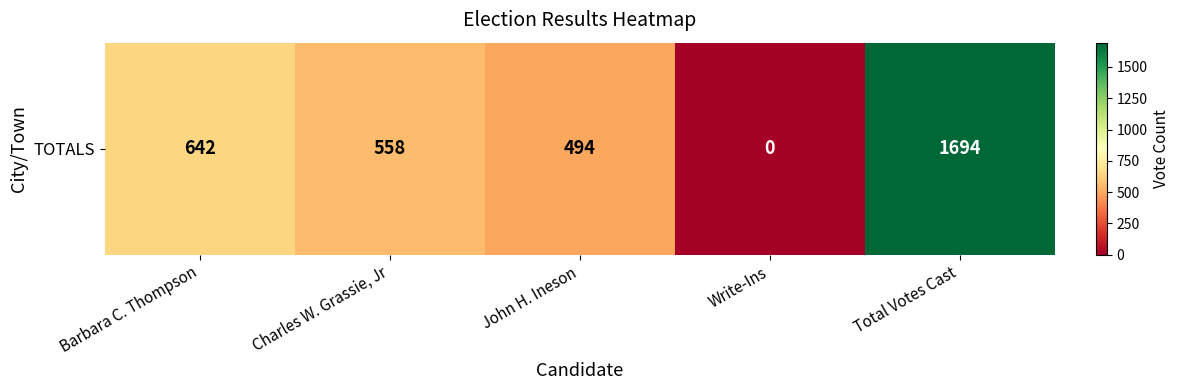

What is the difference between the maximum and second lowest values?

1200